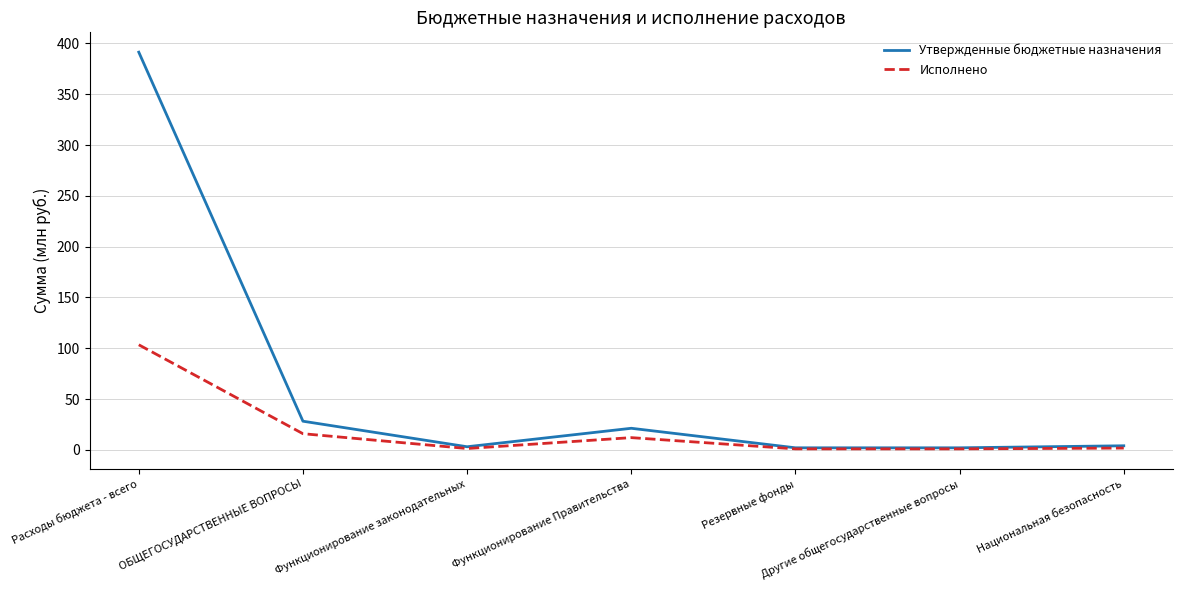

The value of Утвержденные бюджетные назначения at ОБЩЕГОСУДАРСТВЕННЫЕ ВОПРОСЫ is 13.6. True or false?

False